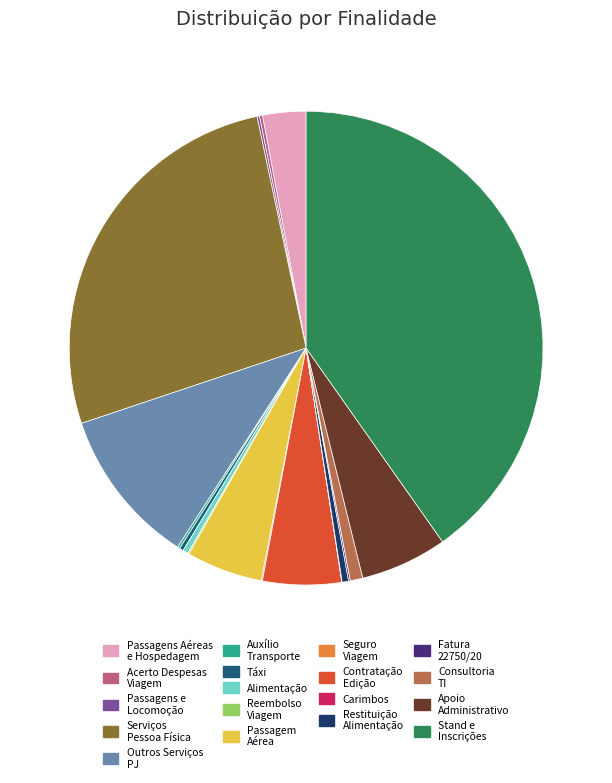

Count the number of slices in the pie.

18